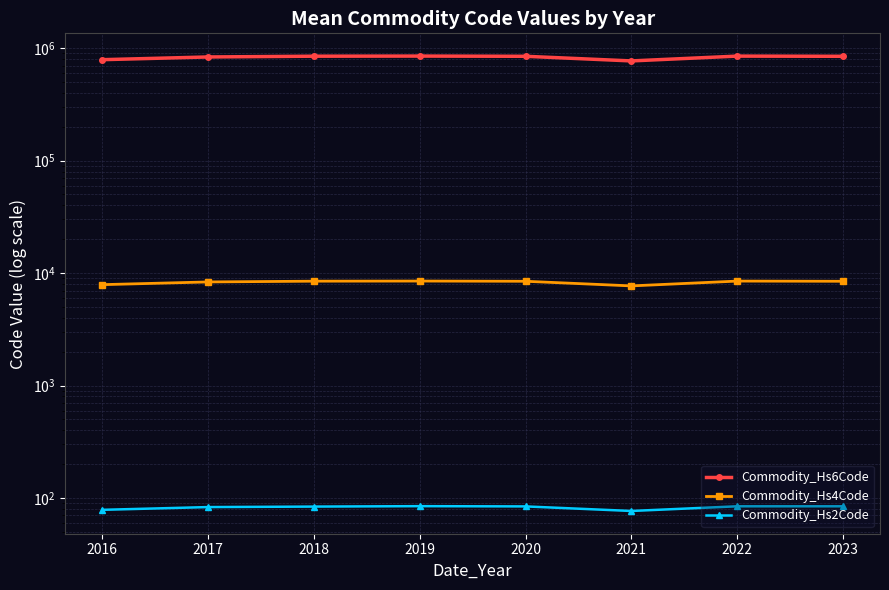

What is the value of the Commodity_Hs6Code point at the 7th from the left?

849115.0